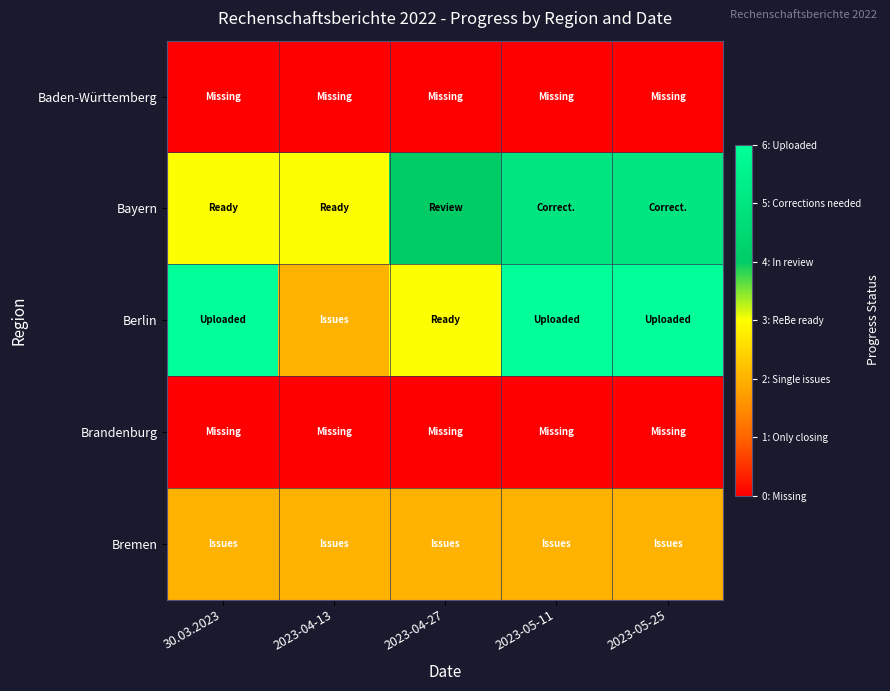

Which has a higher value, 2023-04-27 or 2023-05-25?

2023-04-27